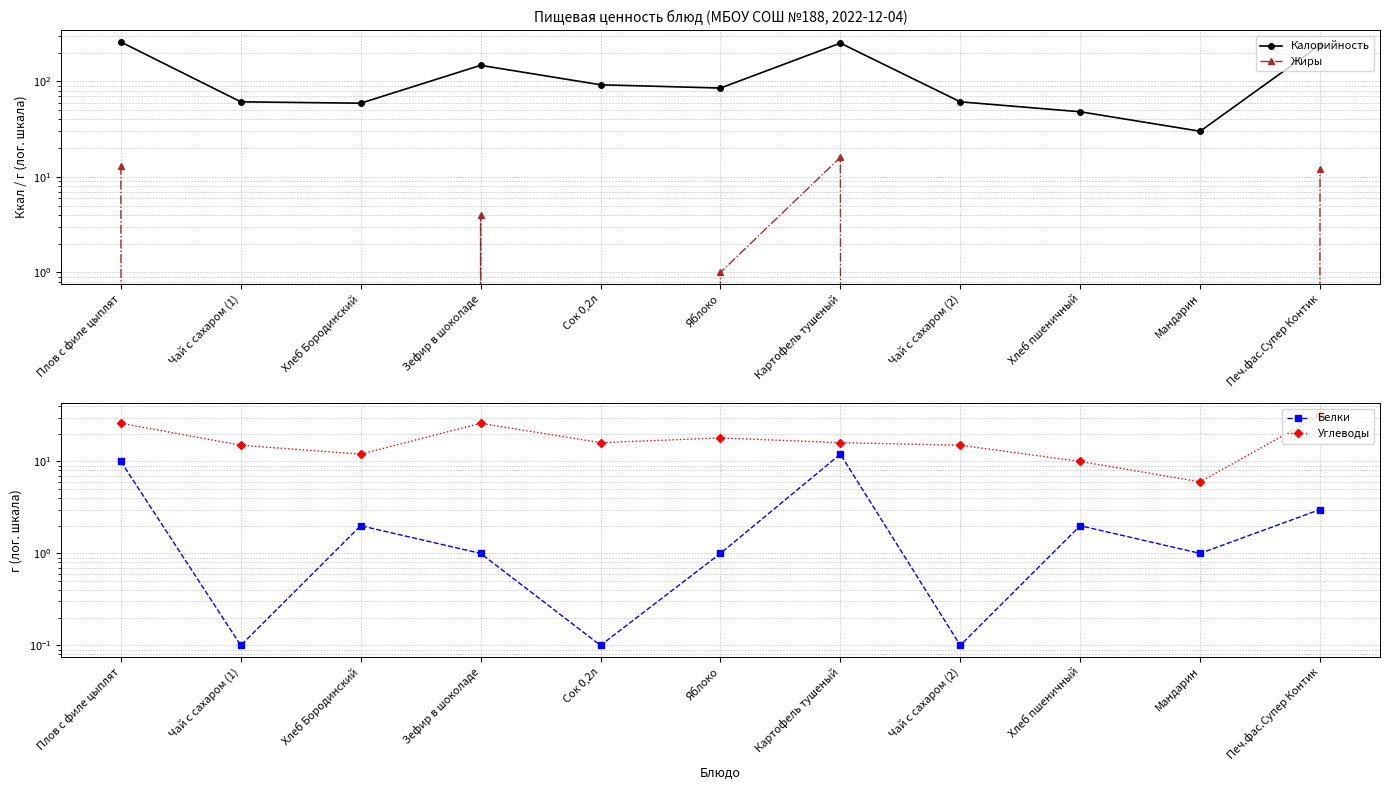

What value does the Белки series have at Хлеб Бородинский?

2.0